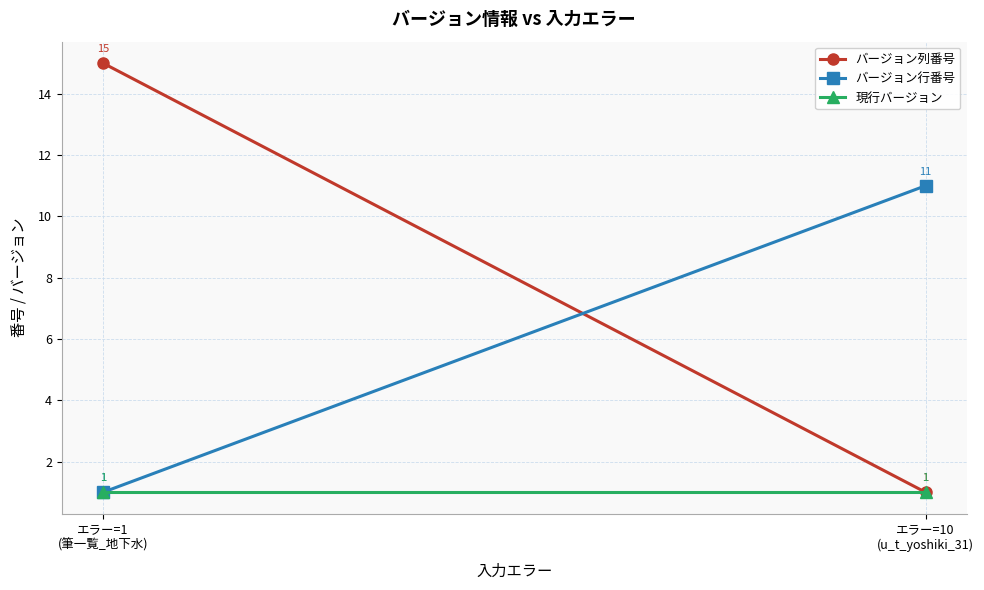

What is the total value across all series at エラー=1
(筆一覧_地下水)?

17